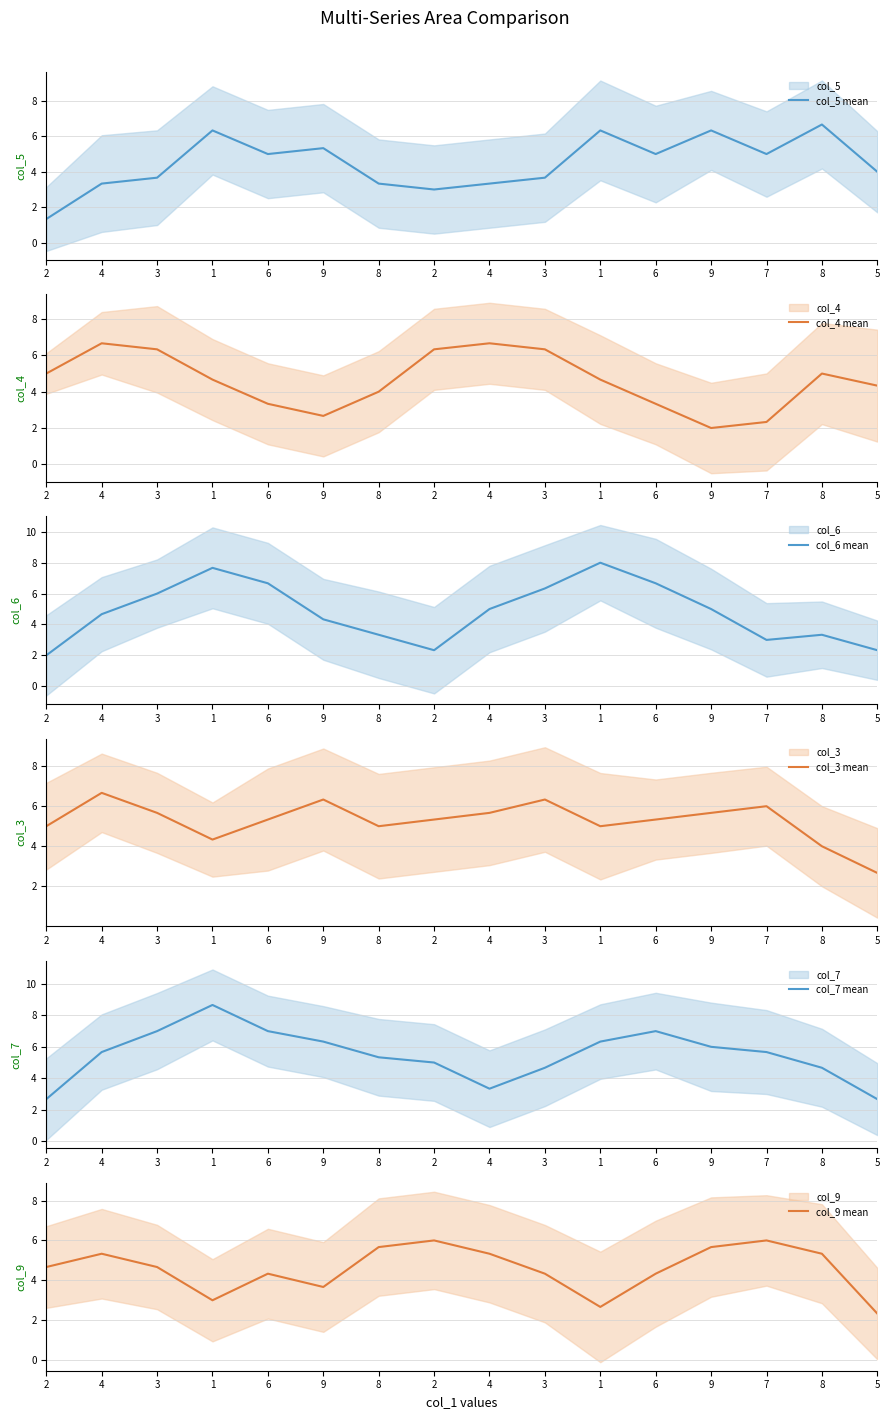

How many interior local peaks does the col_5 mean series have?

5